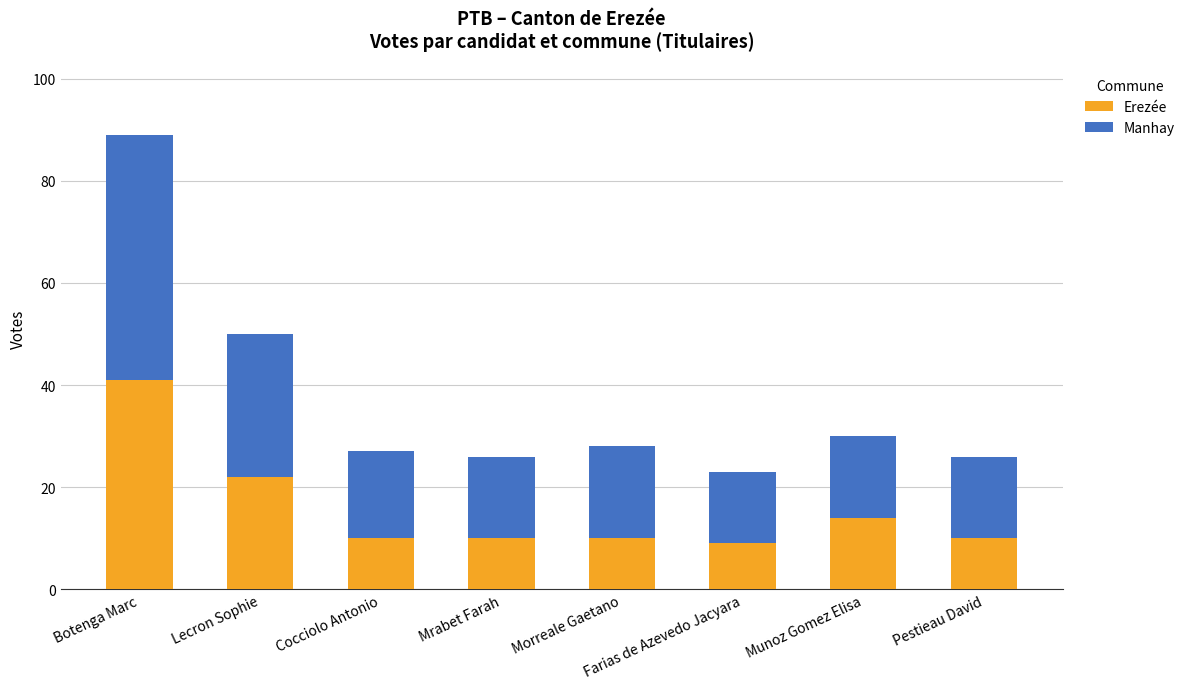

True or false: Erezée has a value of 15 at Botenga Marc.

False